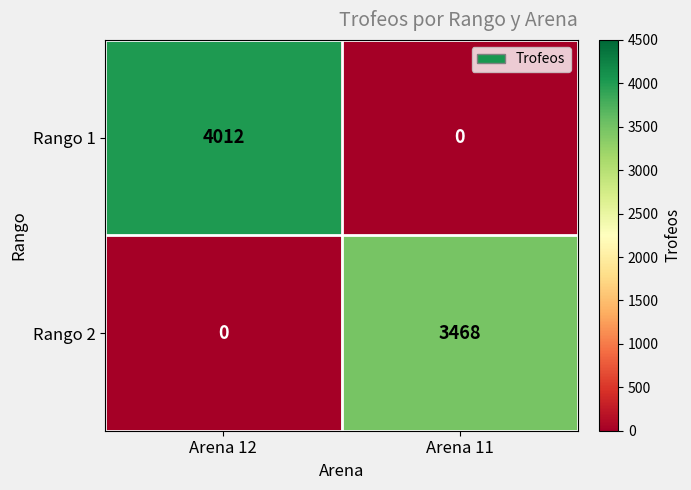

Reading left to right, list all the values displayed in this chart.

Rango 1: 4012	0
Rango 2: 0	3468